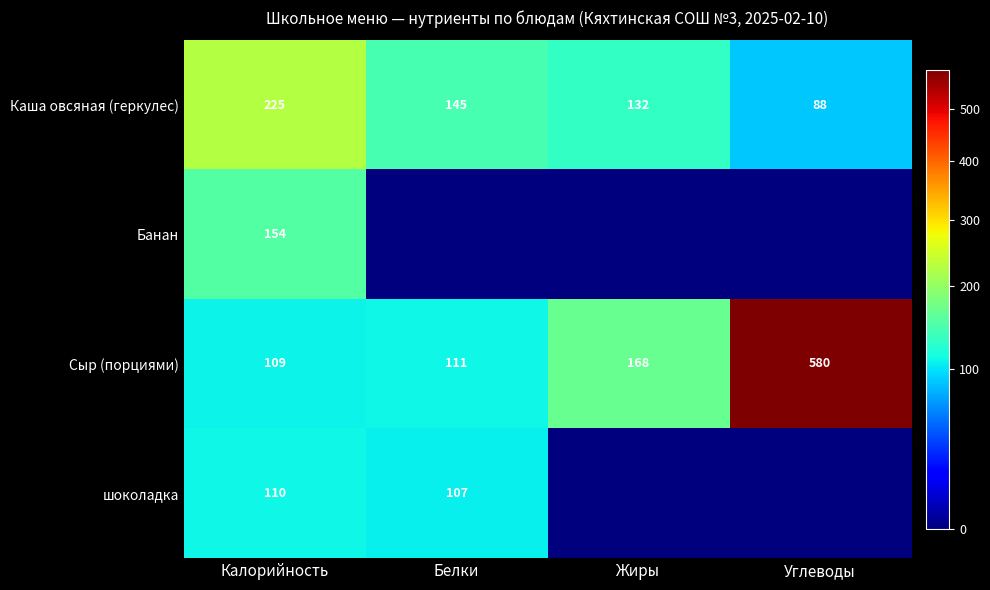

What is the minimum value for Сыр (порциями)?

109